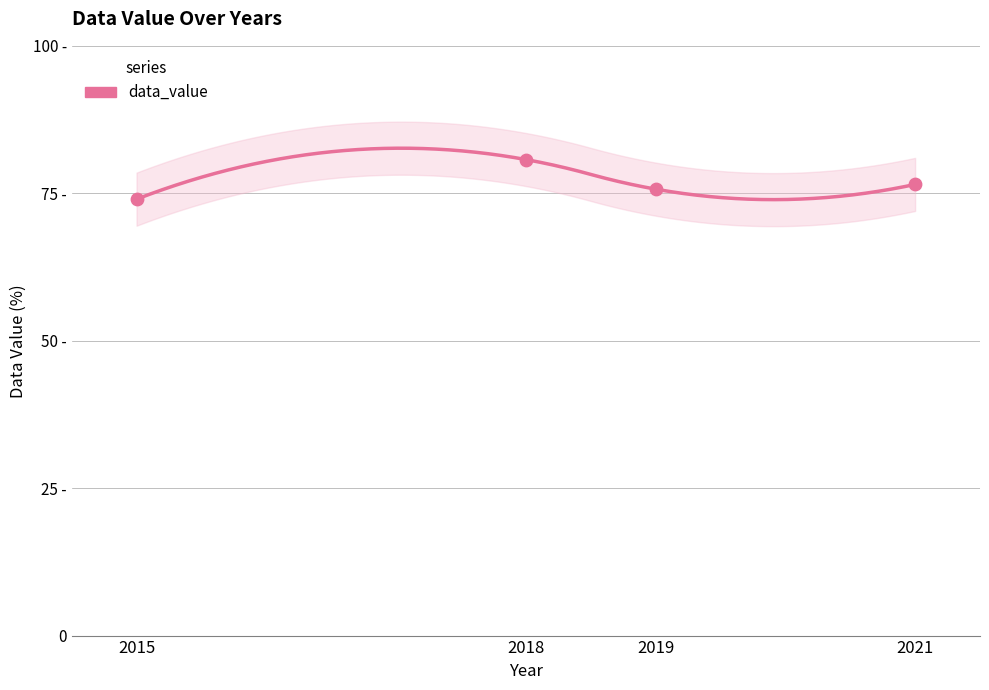

What is the change in value from 2019 to 2021?

+0.8